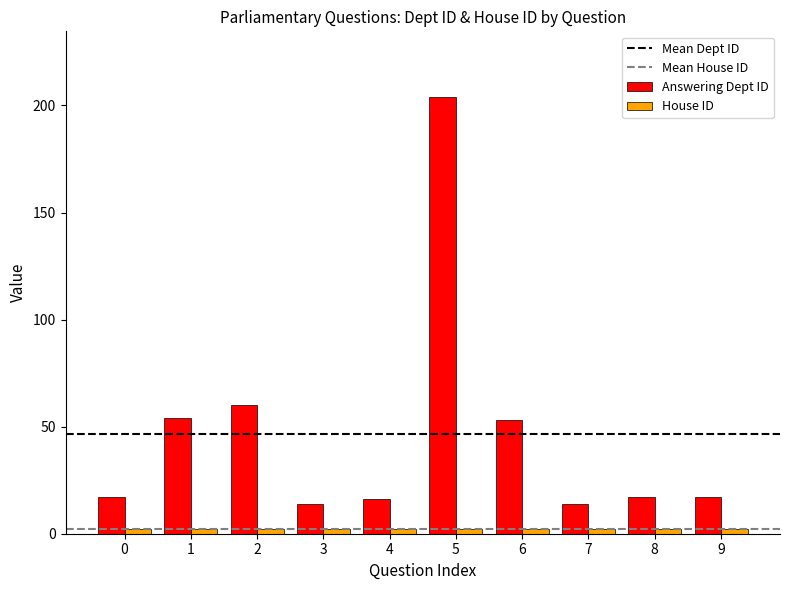

How many distinct data groups are displayed?

2